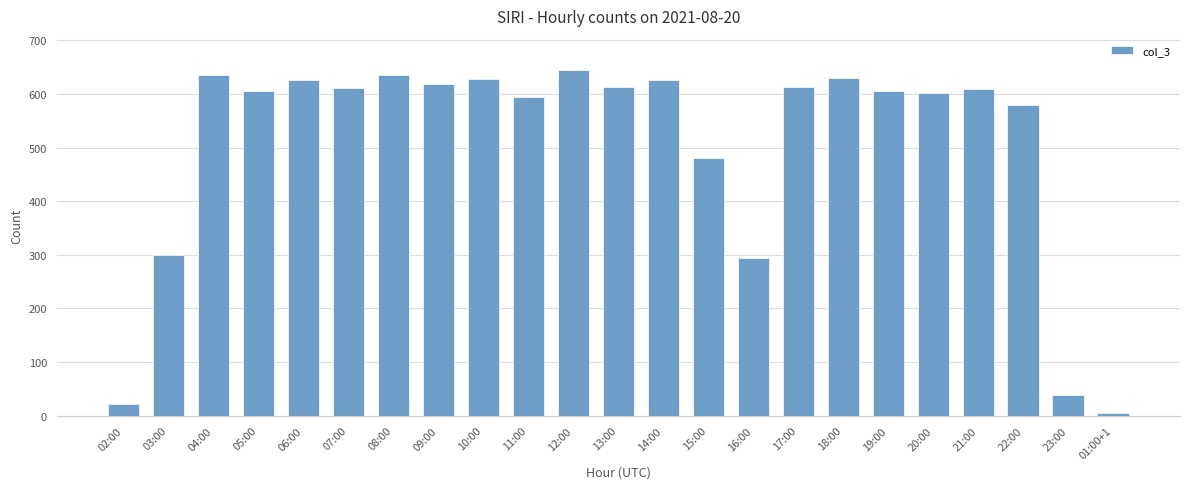

What is the label of the 19th bar from the left?

20:00